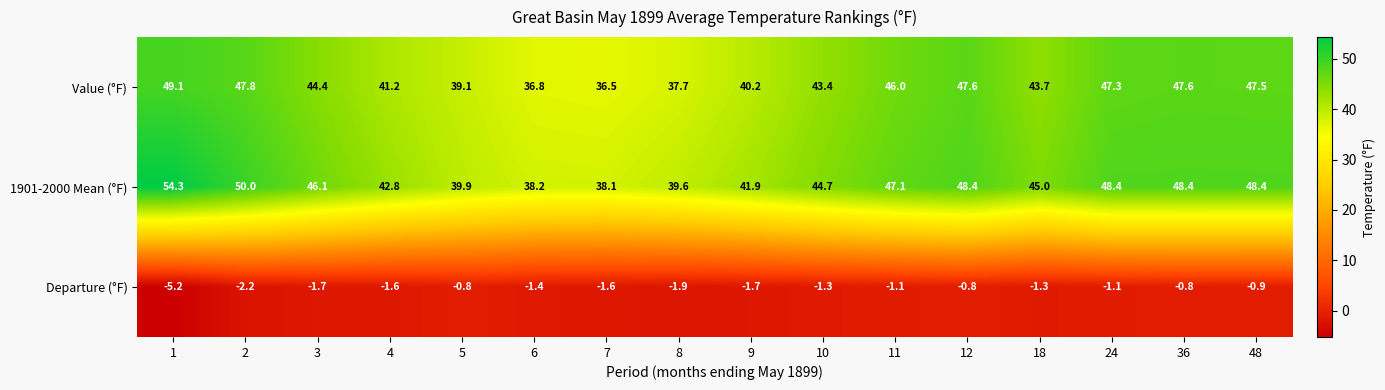

List the series in order of their peak value, lowest first.

Departure (°F), Value (°F), 1901-2000 Mean (°F)